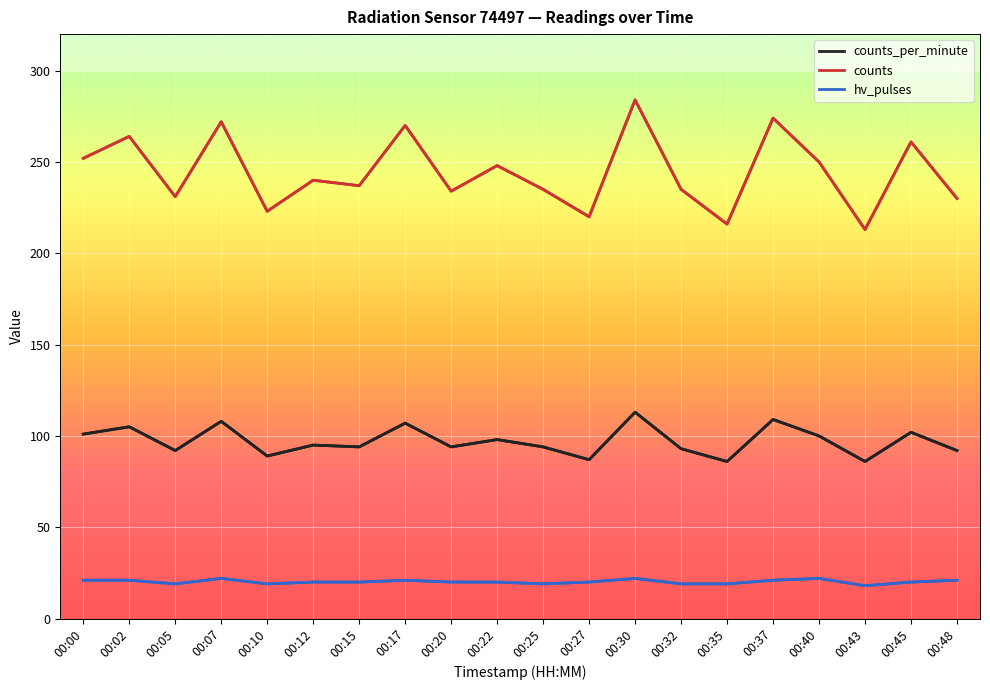

Rank the series at 00:00 from lowest to highest value.

hv_pulses, counts_per_minute, counts